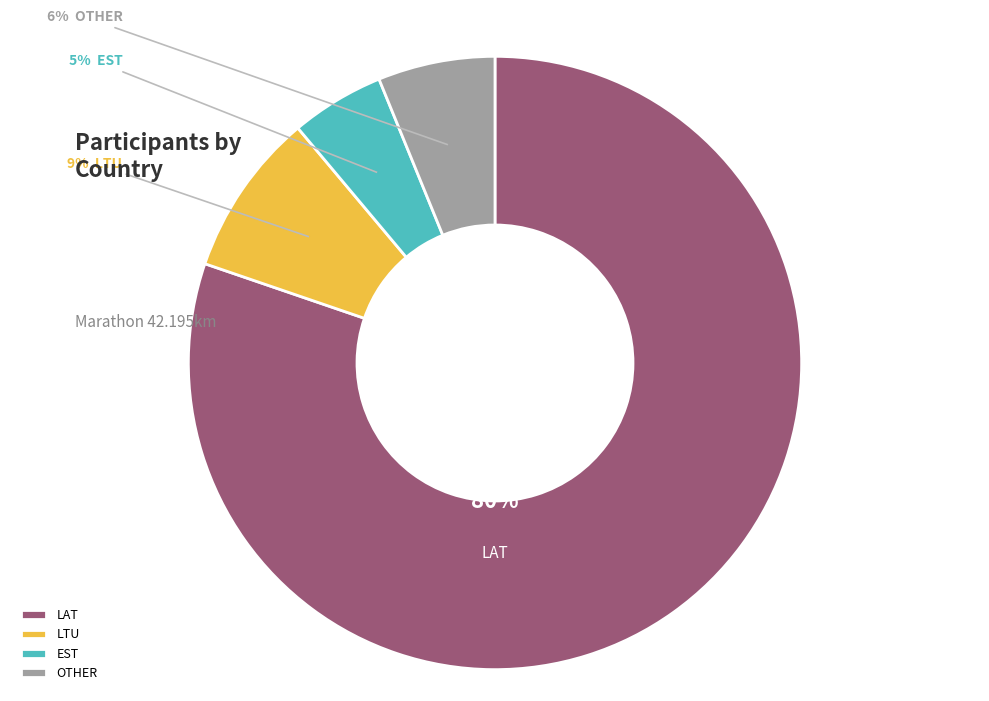

To the nearest percent, what is the combined percentage of LTU and LAT?

89%